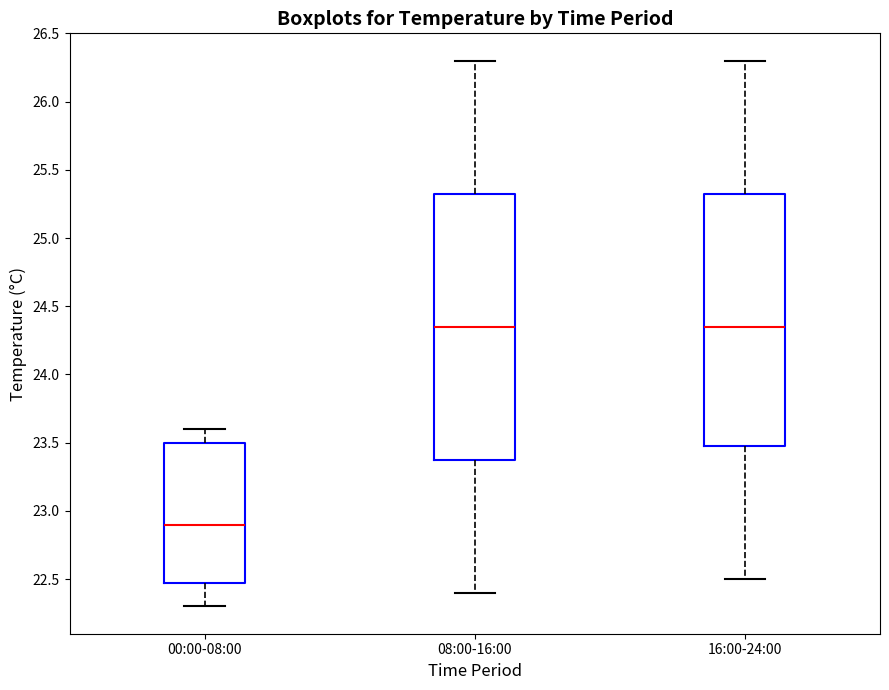

Reading left to right, transcribe this box plot: for each box, give where its median line is, the range the box spans, and where its two whiskers end, as read against the y-axis. The values are not printed on the chart, so give them approximately, as read against the axis.

00:00-08:00: median 22.90, box 22.50 to 23.50, whiskers 22.30 to 23.60
08:00-16:00: median 24.35, box 23.40 to 25.35, whiskers 22.40 to 26.30
16:00-24:00: median 24.35, box 23.50 to 25.35, whiskers 22.50 to 26.30